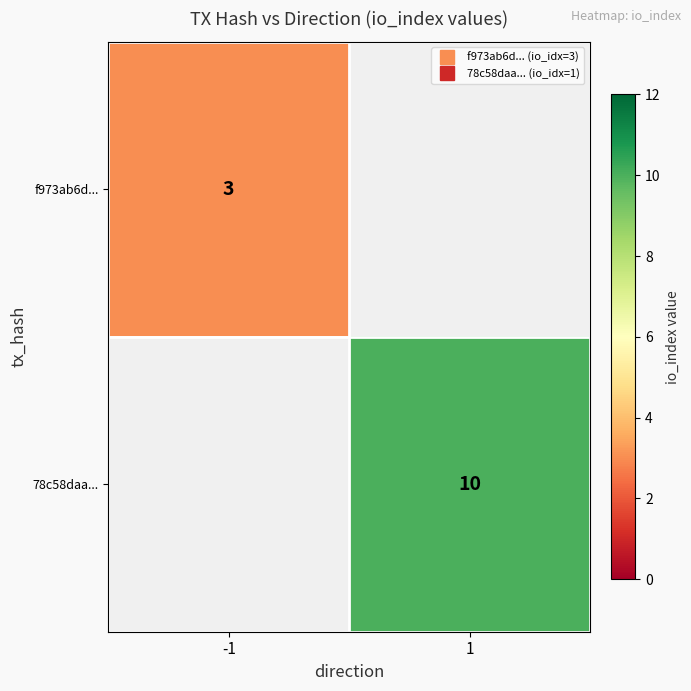

Rank the categories by 78c58daa... value from highest to lowest.

-1, 1